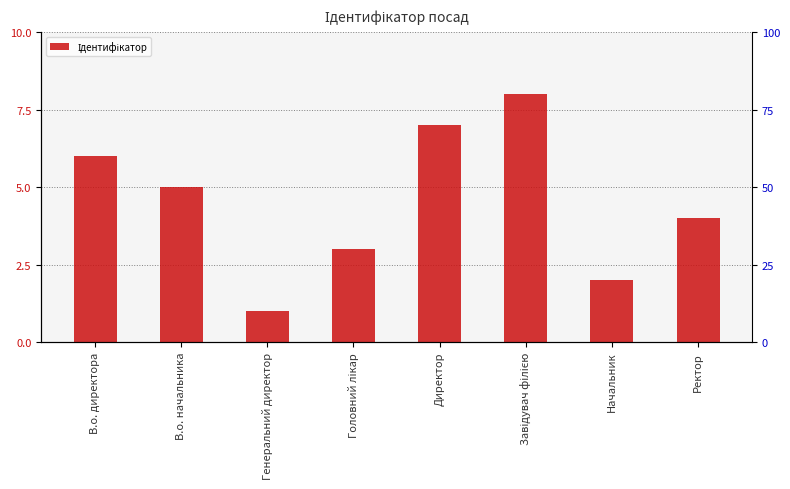

Does the chart contain stacked bars?

No